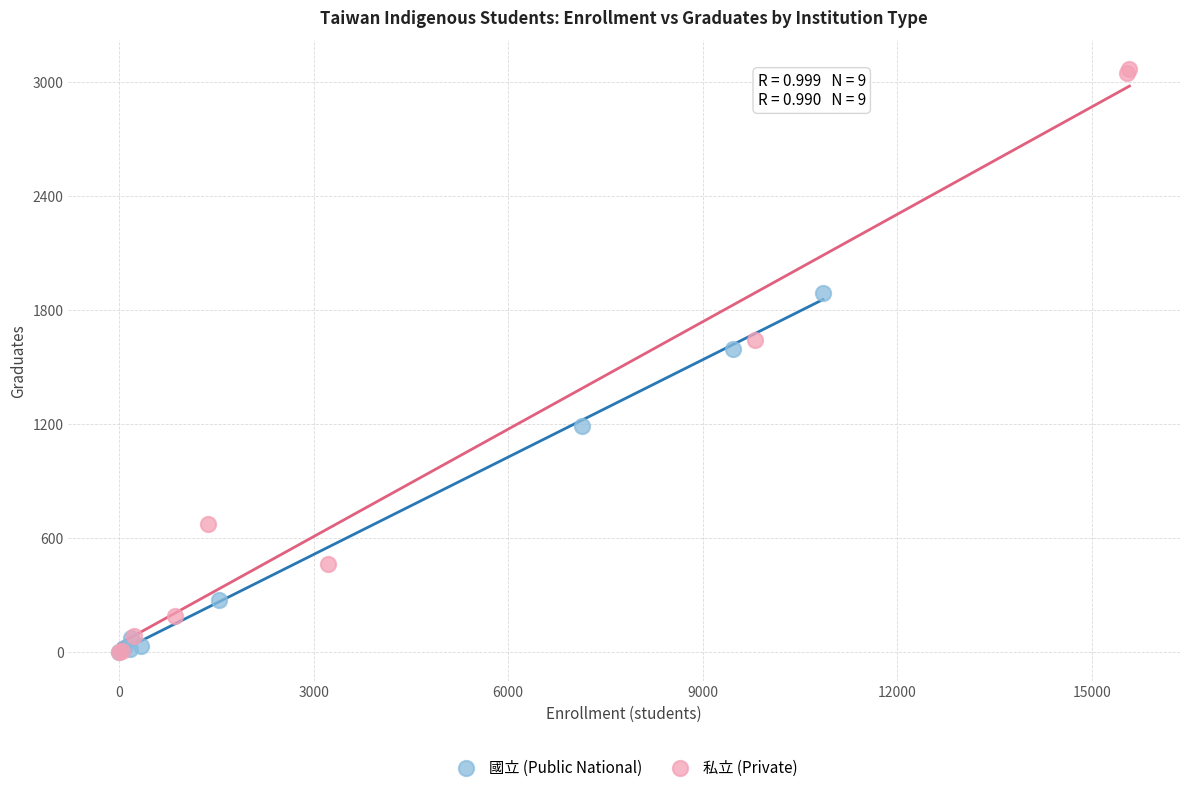

Which series has the largest Y range (max minus min)?

私立 (Private)